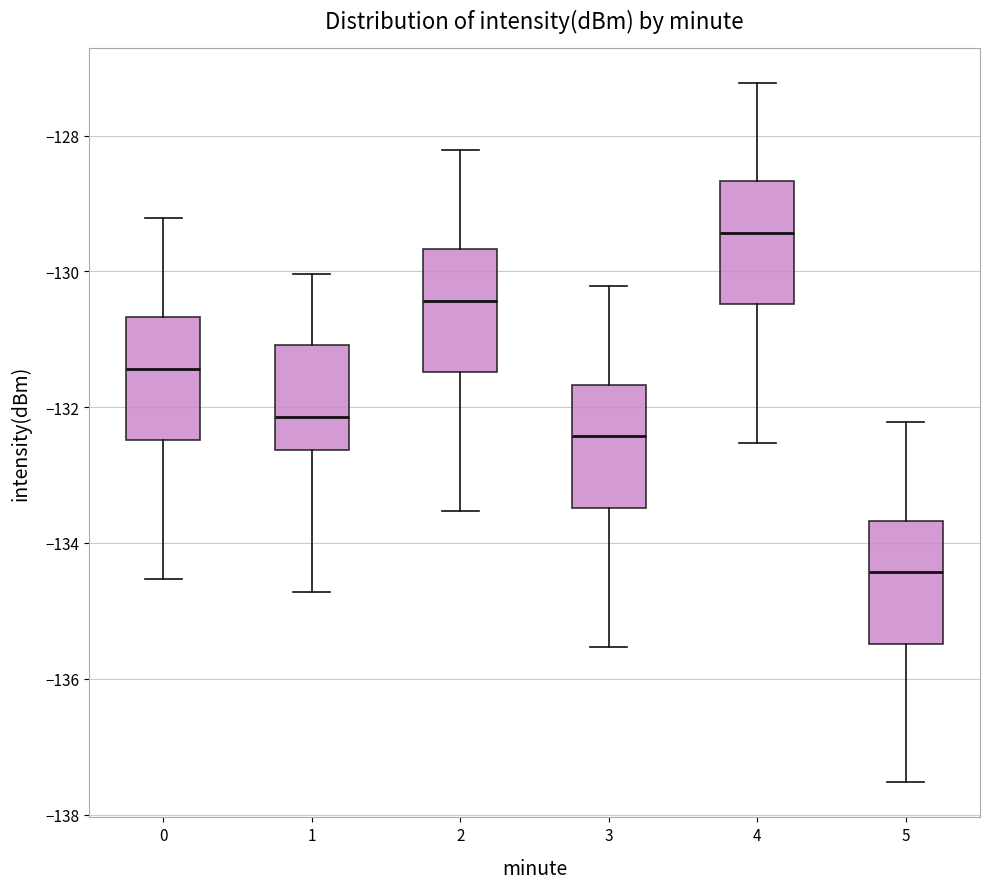

Reading left to right, read every box against the y-axis: the position of its median line, the range the box covers, and the ends of its whiskers. The values are not printed on the chart, so give them approximately, as read against the axis.

0: median -131.4, box -132.4 to -130.6, whiskers -134.6 to -129.2
1: median -132.2, box -132.6 to -131.0, whiskers -134.8 to -130.0
2: median -130.4, box -131.4 to -129.6, whiskers -133.6 to -128.2
3: median -132.4, box -133.4 to -131.6, whiskers -135.6 to -130.2
4: median -129.4, box -130.4 to -128.6, whiskers -132.6 to -127.2
5: median -134.4, box -135.4 to -133.6, whiskers -137.6 to -132.2